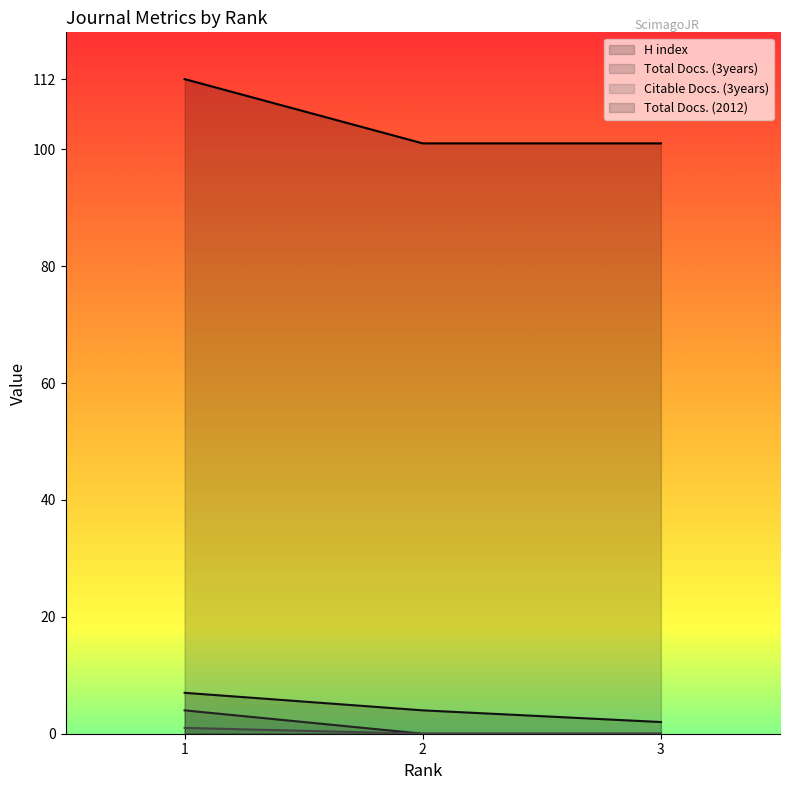

What is the sum of all Total Docs. (2012) values?

13